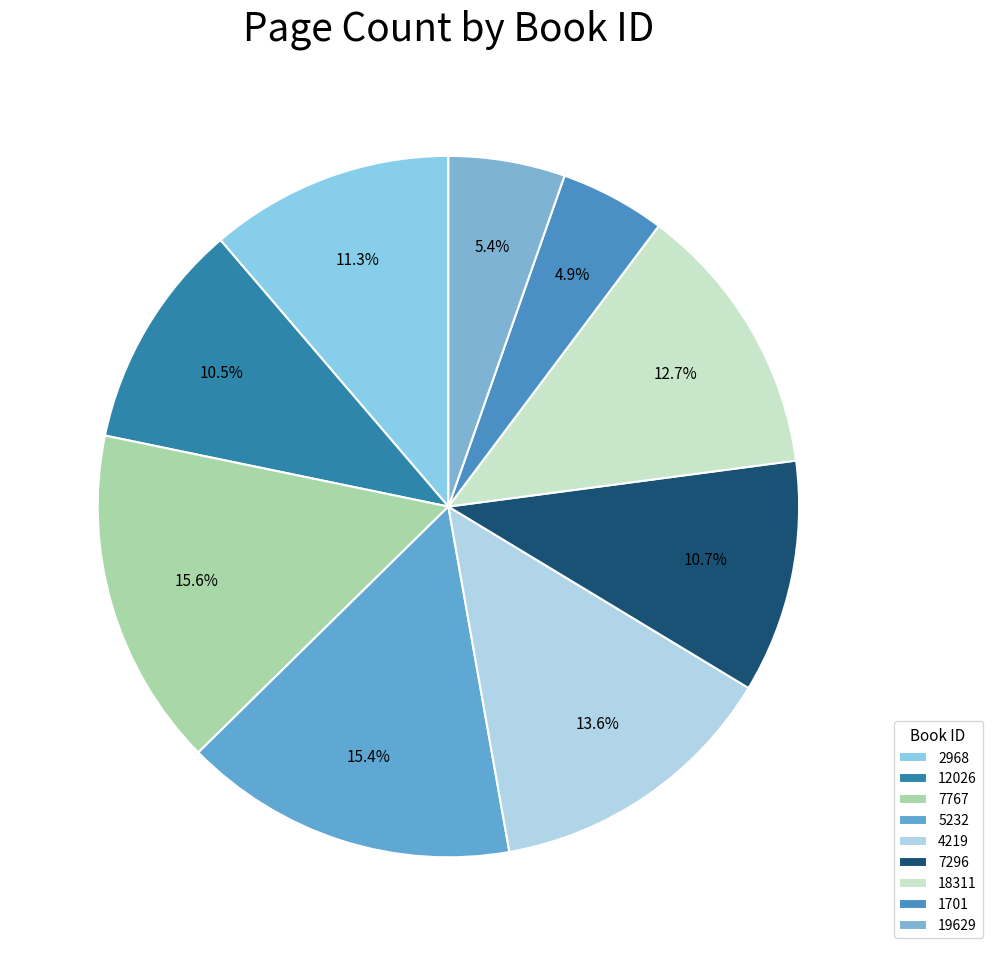

To the nearest percent, what portion does 18311 represent?

13%